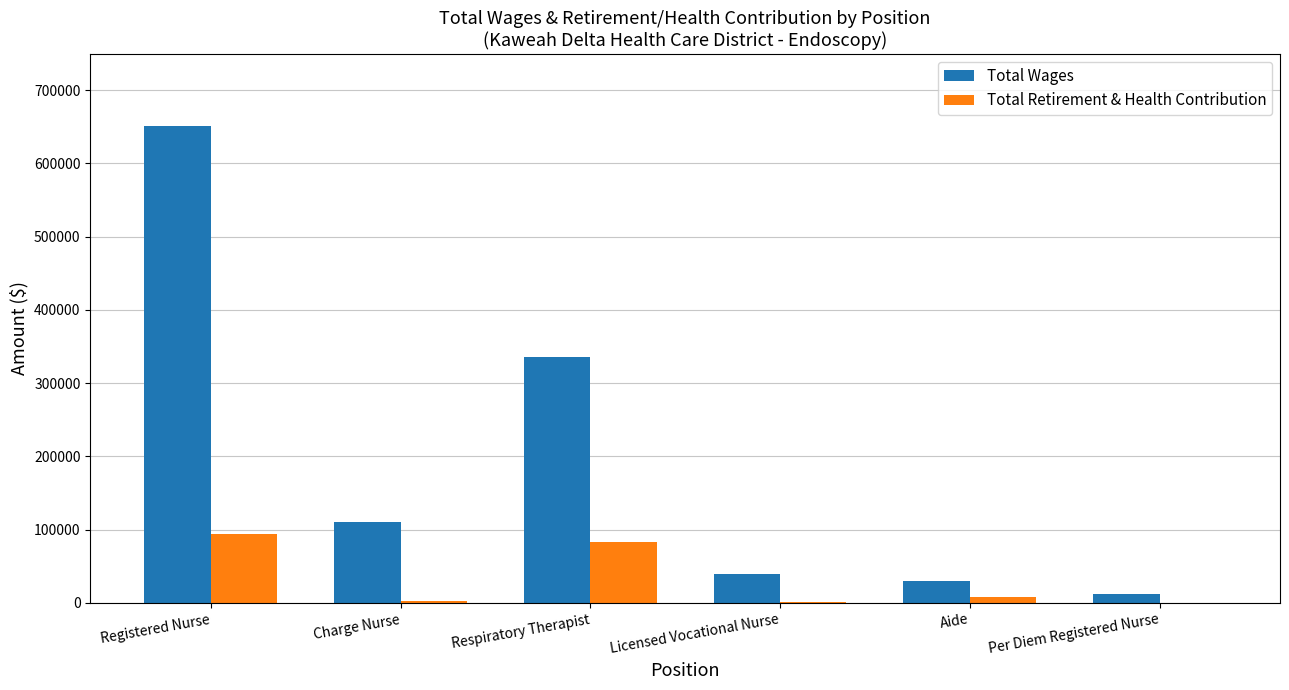

Does the chart contain stacked bars?

No